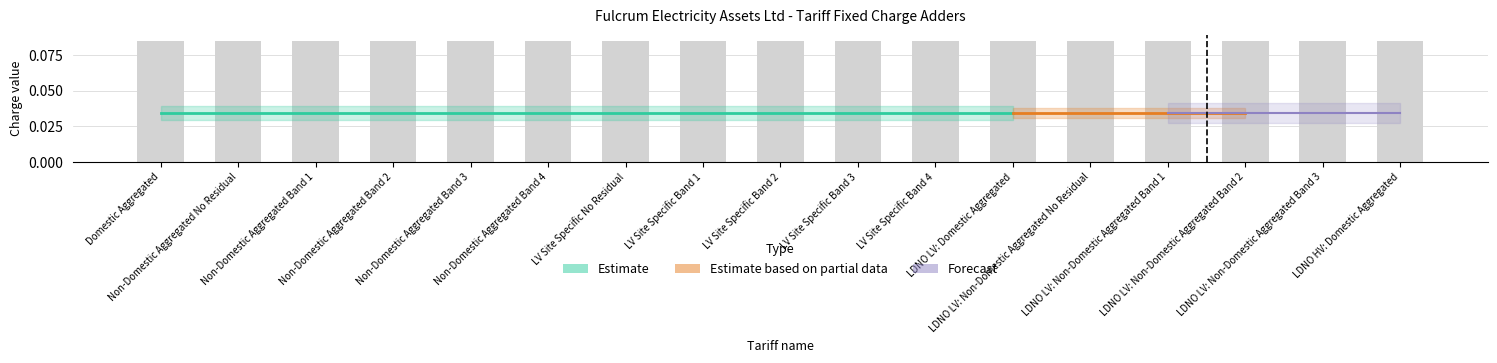

Is it true that Supplier of Last Resort Fixed charge equals 0.1 at Non-Domestic Aggregated No Residual?

False